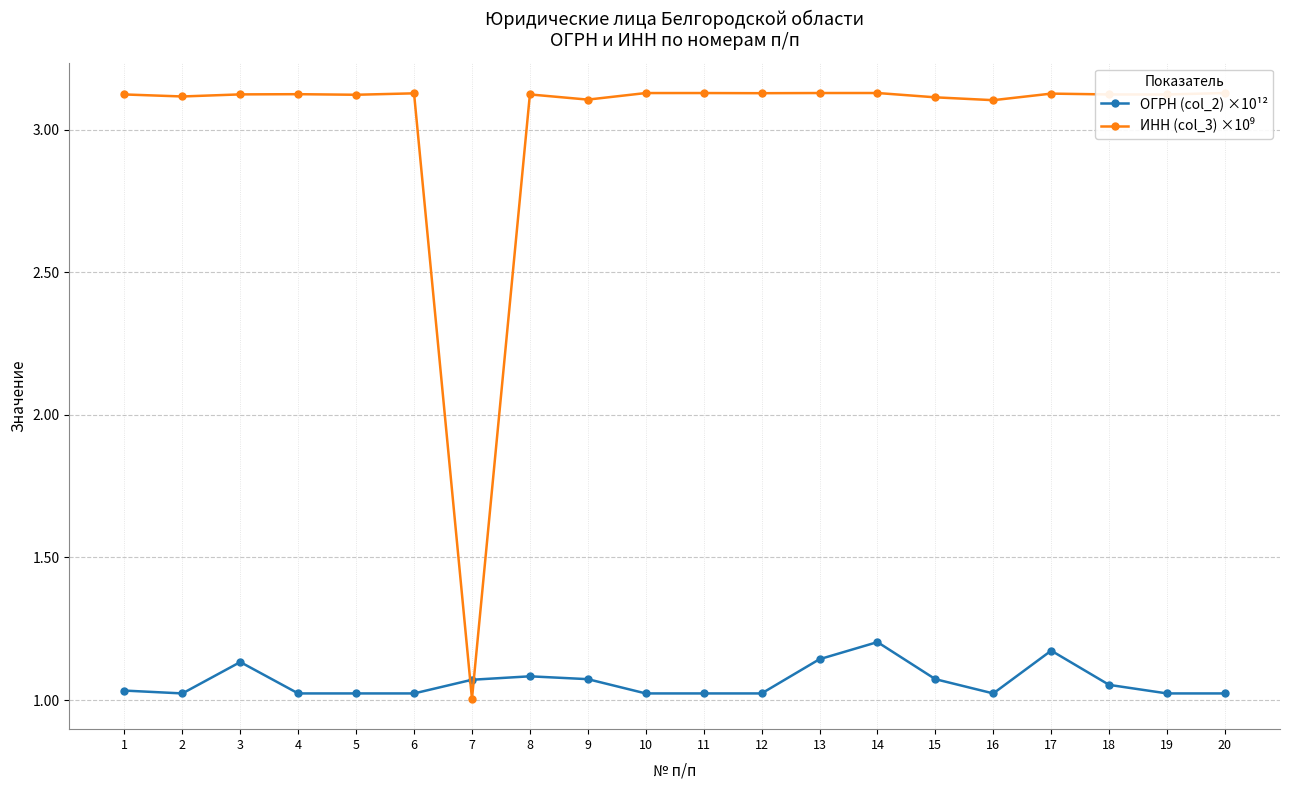

What is the total value across all series at 3?

4.3